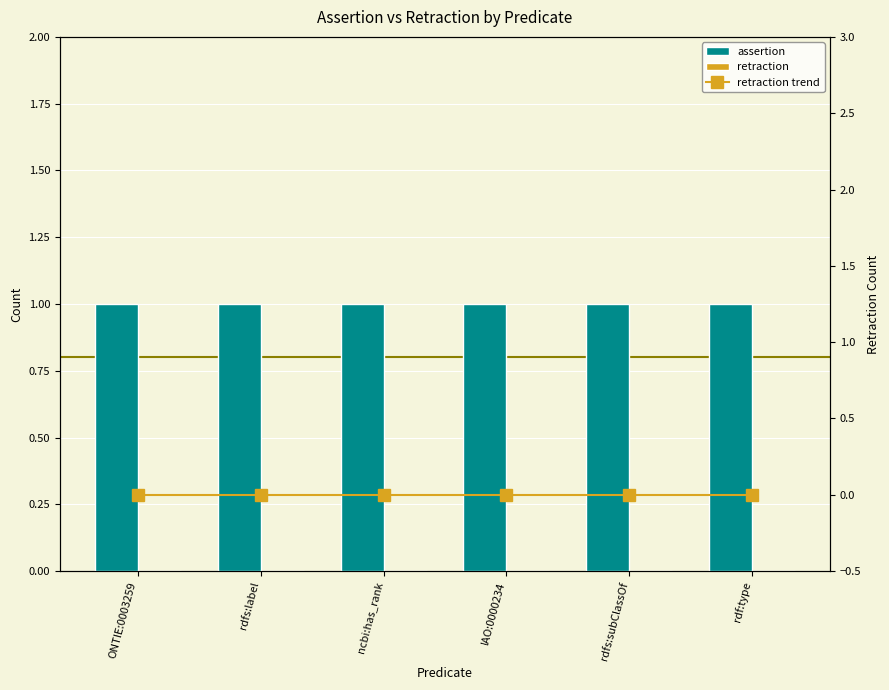

Is it true that assertion equals 1 at IAO:0000234?

True